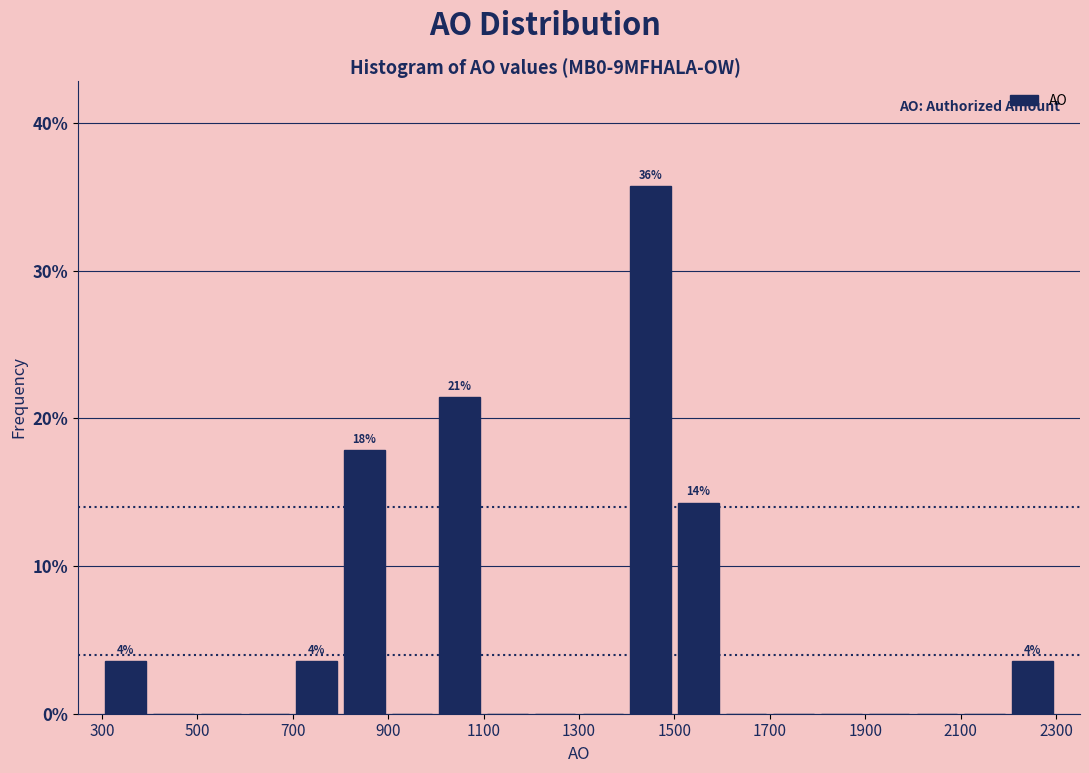

Over which range of the x-axis is the bar tallest?

1400 to 1500